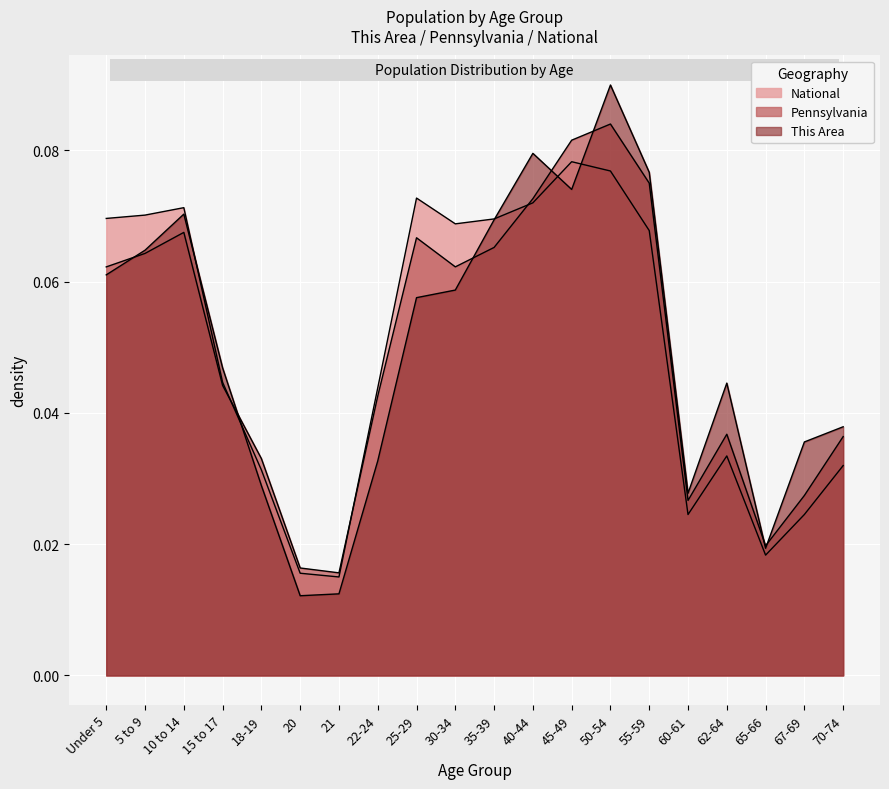

How many lines are shown in the chart?

3